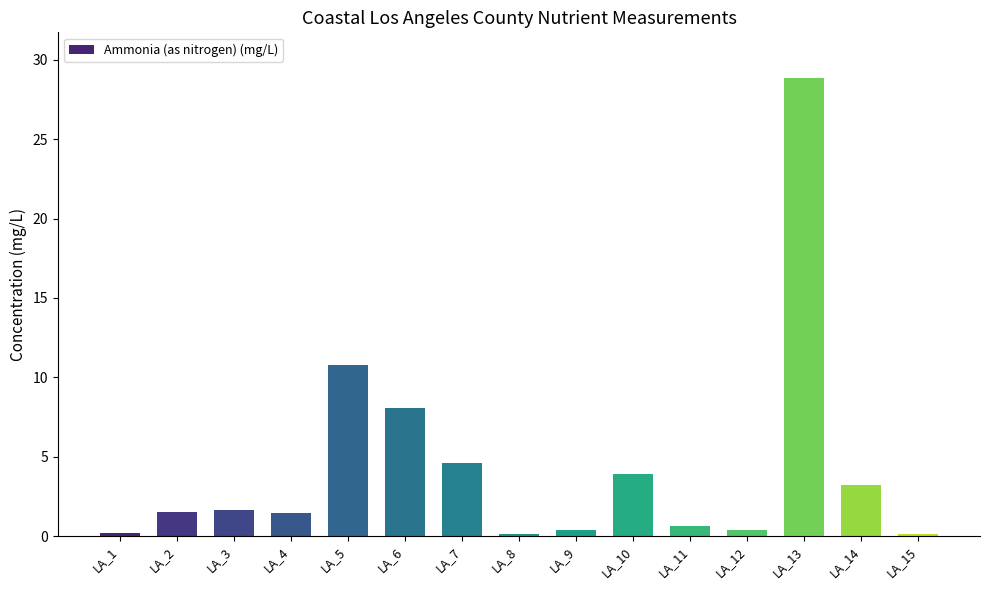

True or false: the data shows 1.5 at LA_4.

True